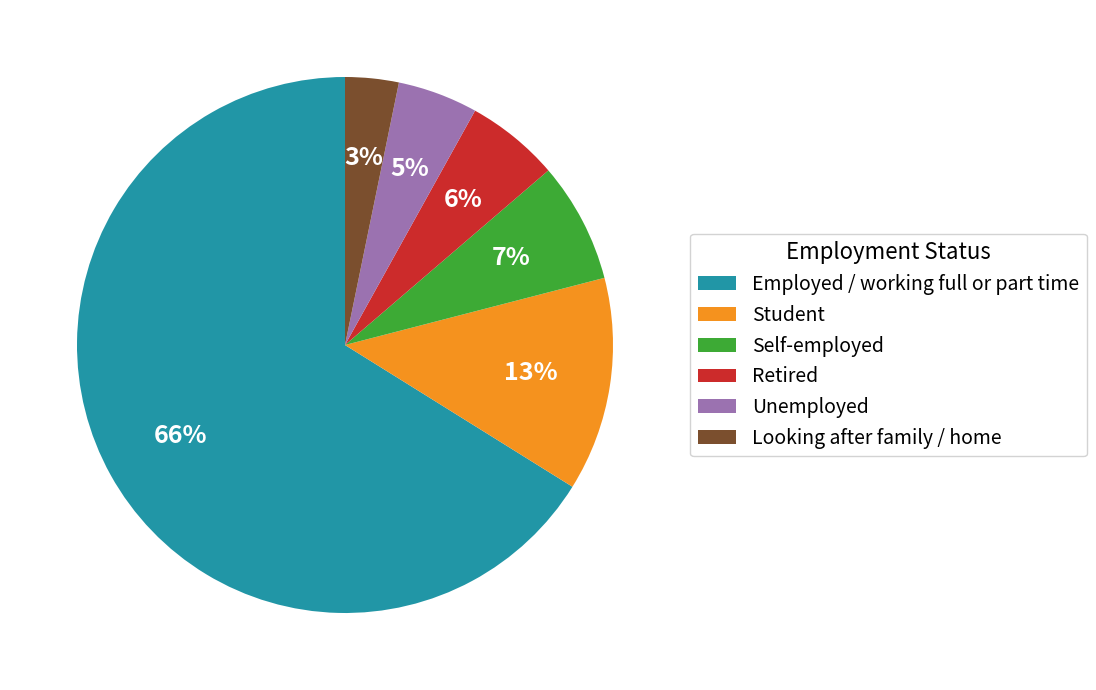

To the nearest percent, what is the average slice percentage?

17%